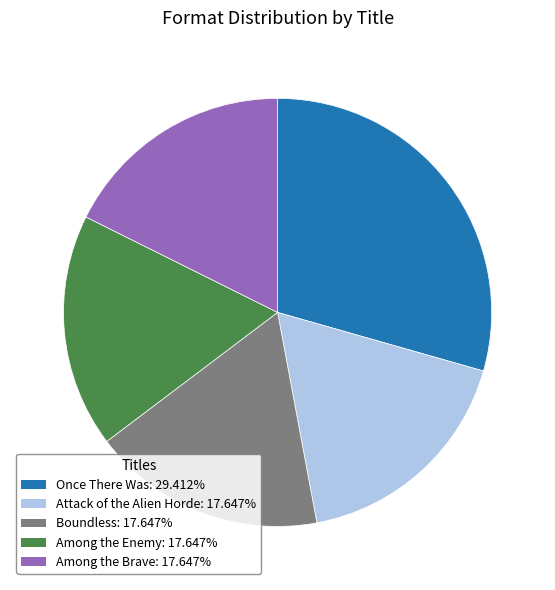

Count the number of slices in the pie.

5